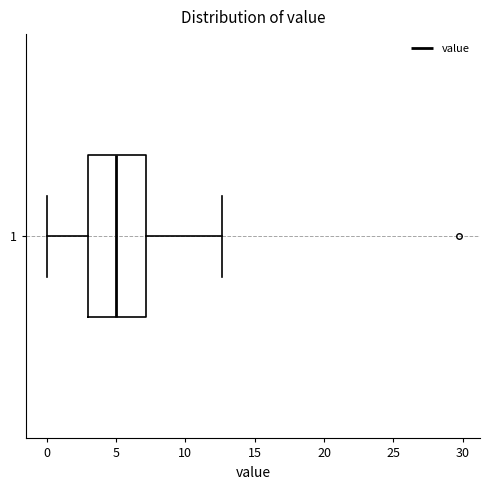

Transcribe this box plot: give where the median line is, the range the box spans, and where the two whiskers end, as read against the x-axis. The values are not printed on the chart, so give them approximately, as read against the axis.

median 5.0, box 3.0 to 7.0, whiskers 0.0 to 12.5